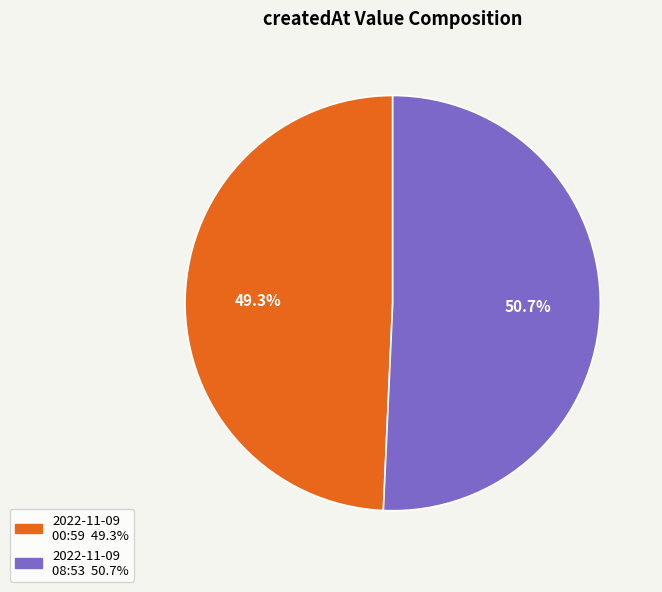

Does any single category account for the majority?

Yes